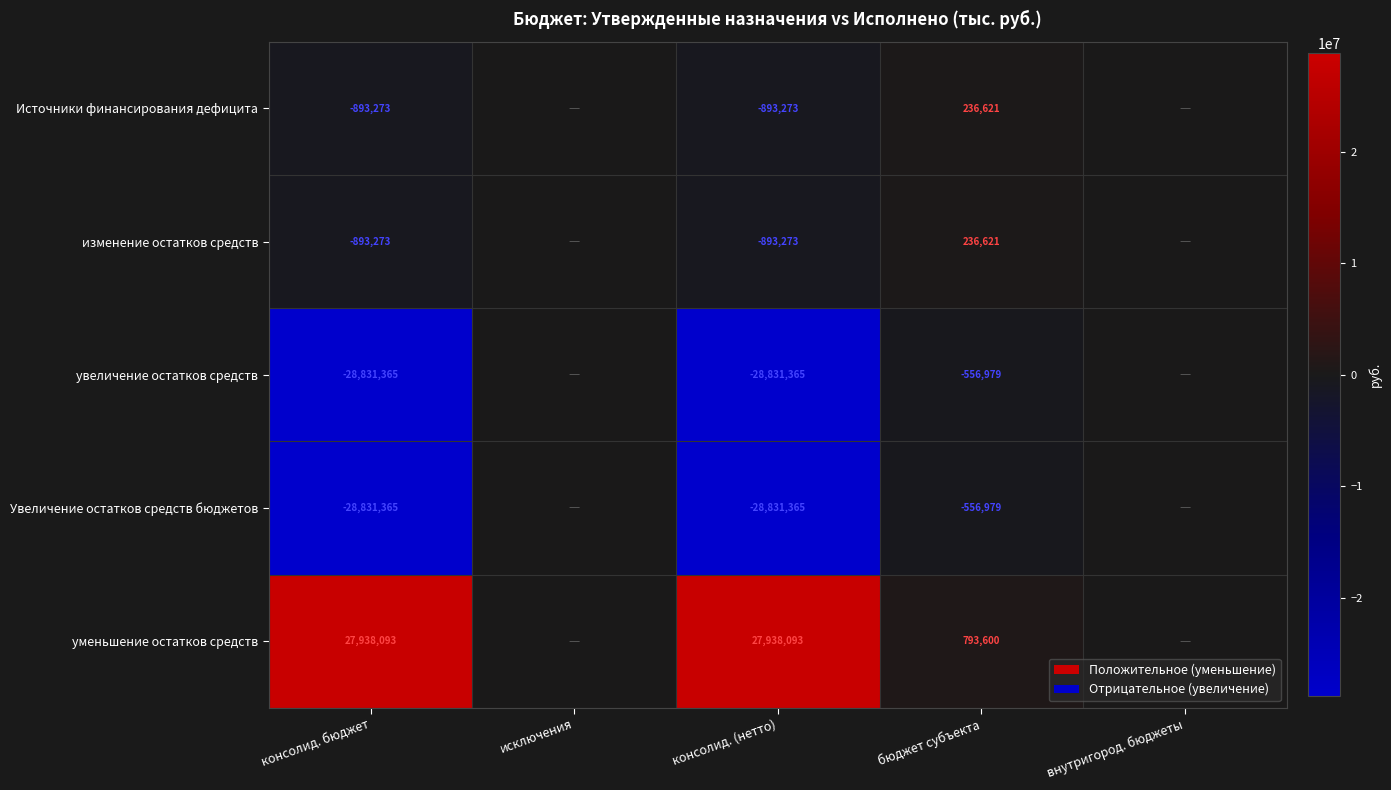

Is it true that Источники финансирования дефицита equals -893273 at консолид. бюджет?

True